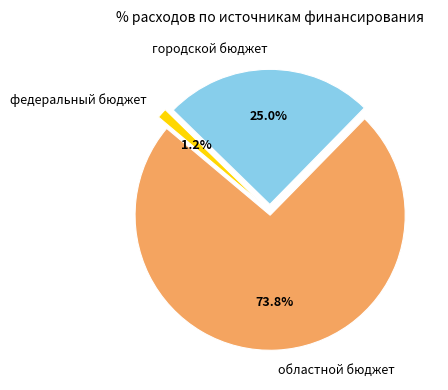

Which category has the smallest portion of the pie?

федеральный бюджет